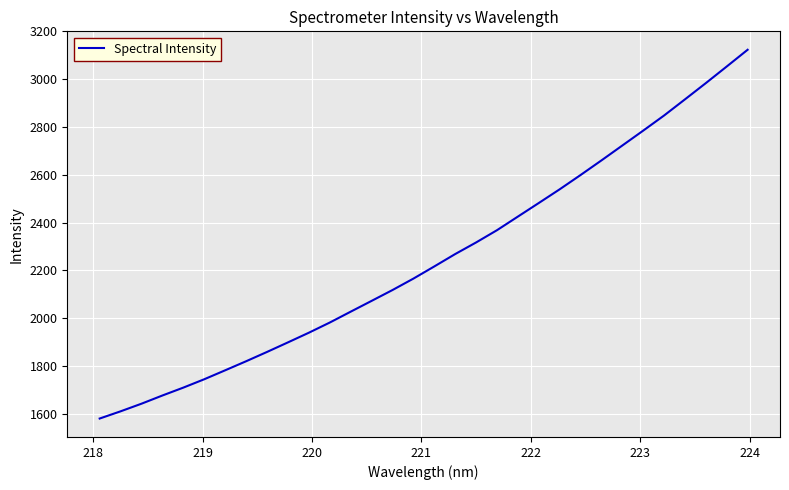

What is the difference between the maximum and minimum values?

1543.3